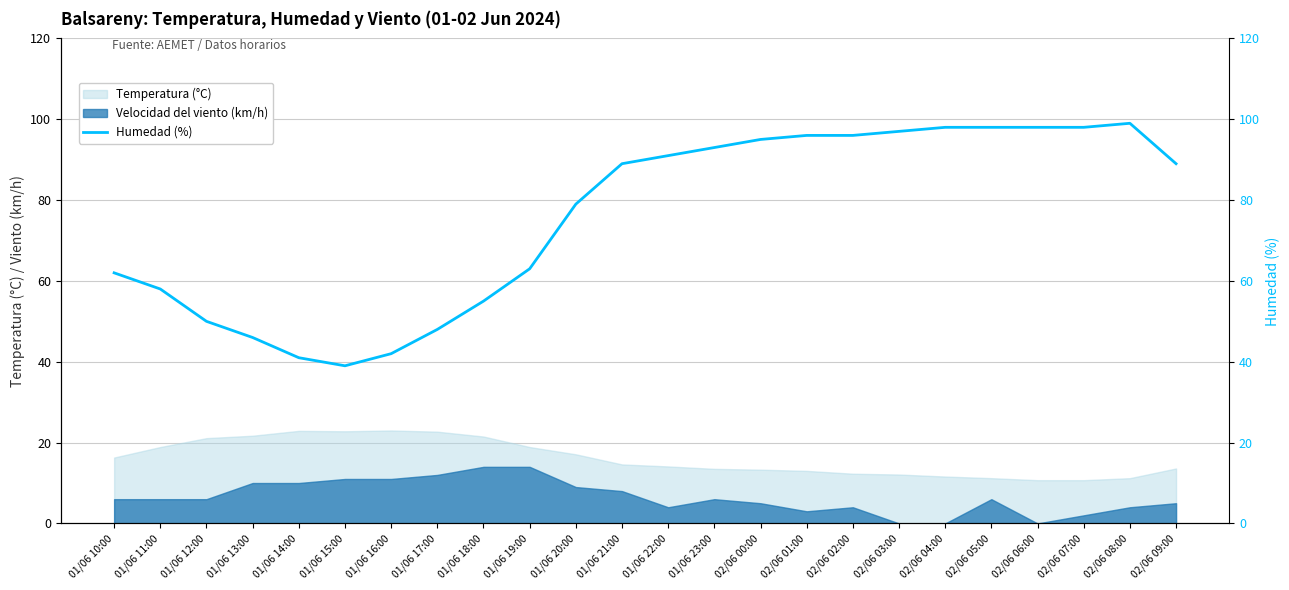

What is the ratio of the value at 01/06 22:00 to the value at 01/06 19:00?

1.4